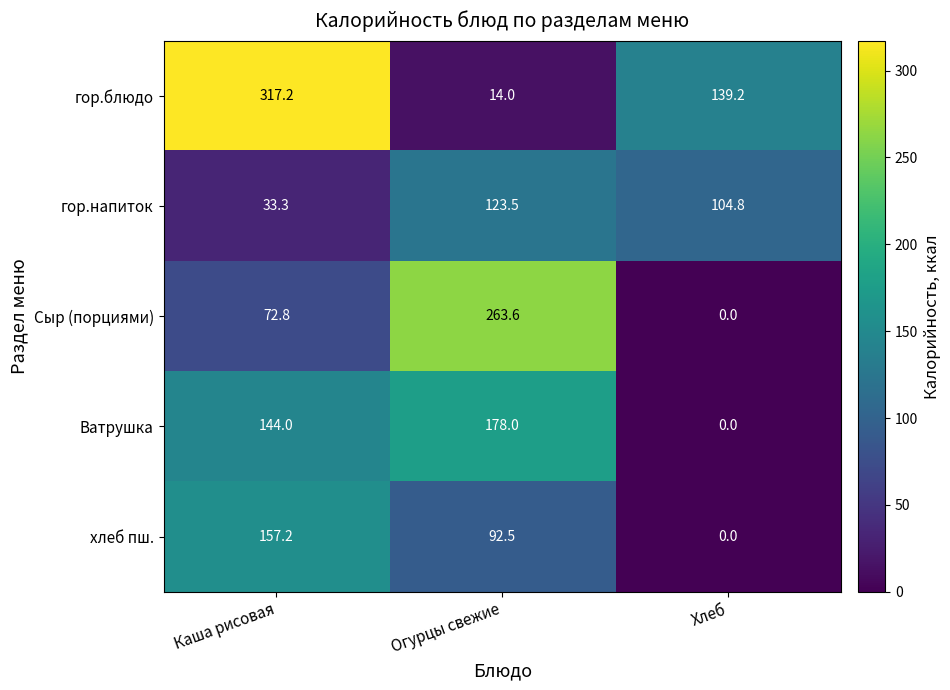

How many Ватрушка values are between 0 and 178?

3